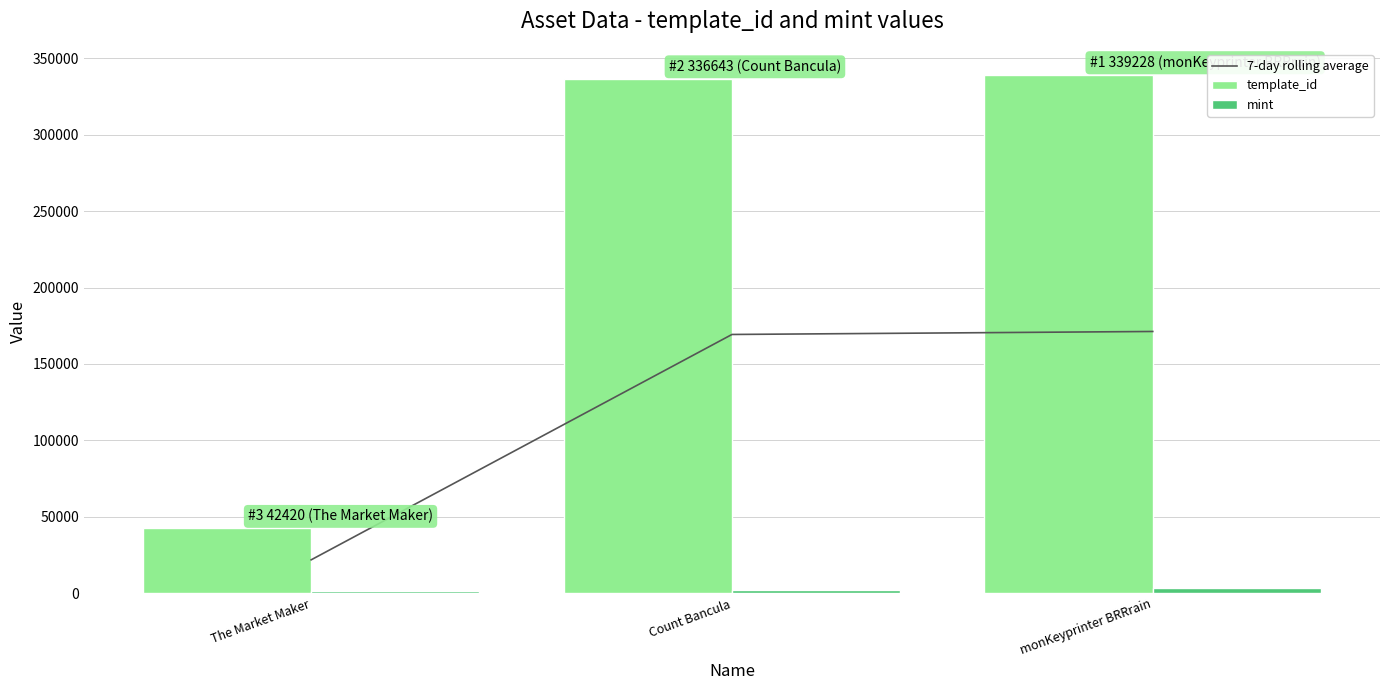

Is it true that mint equals 1896.0 at Count Bancula?

True